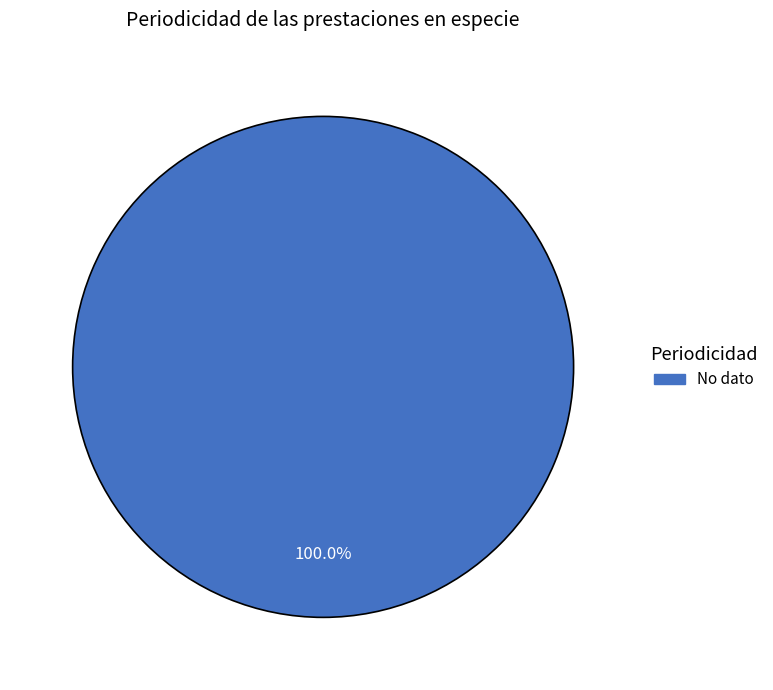

Does any single category account for the majority?

Yes